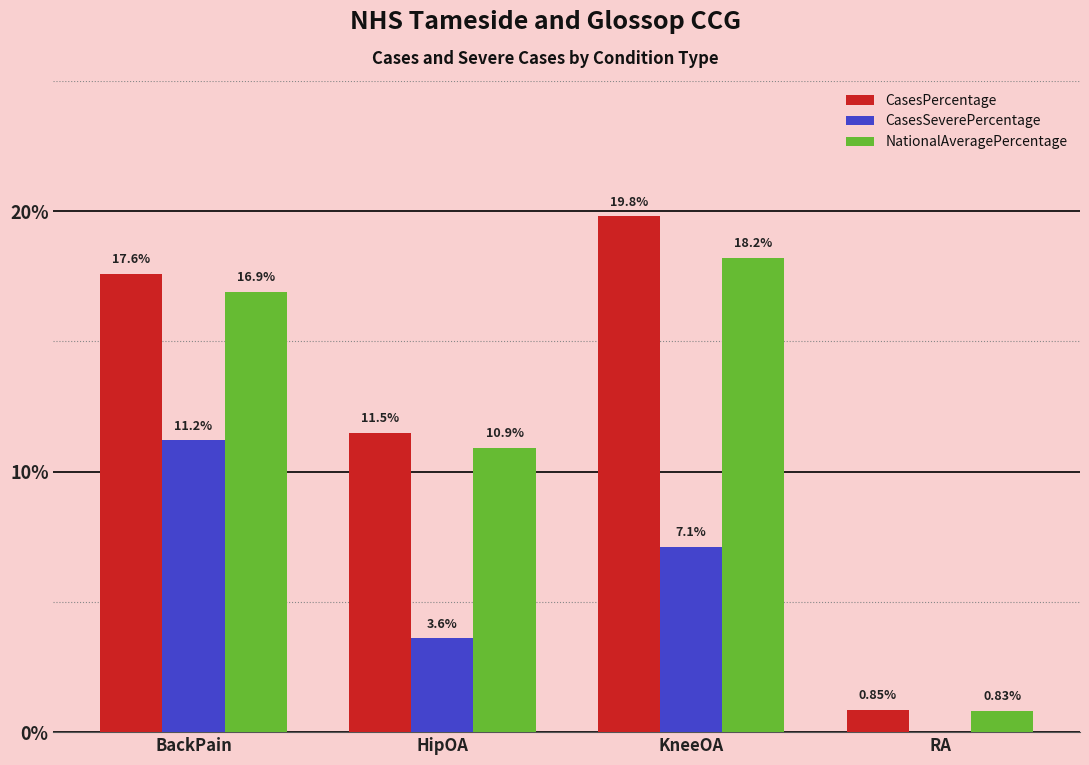

How many data points in CasesSeverePercentage are above 7?

2